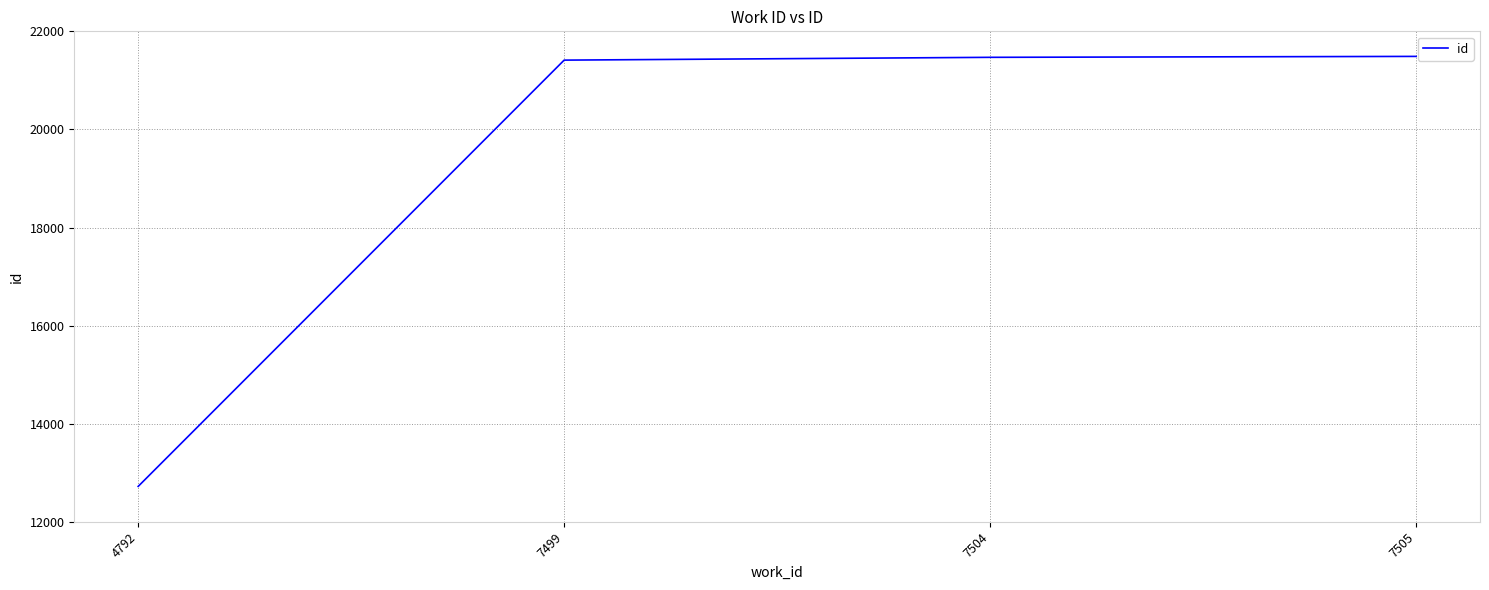

Read the value at 7504, to the nearest 100.

21500